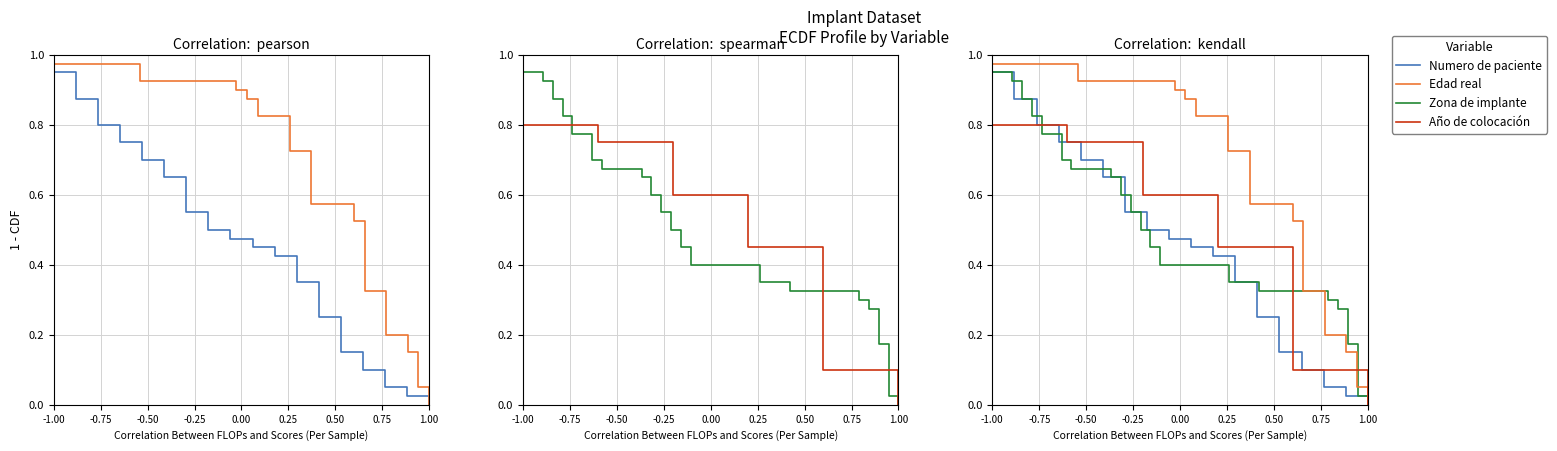

What is the value of the Edad real point at the 27th from the left?

0.3